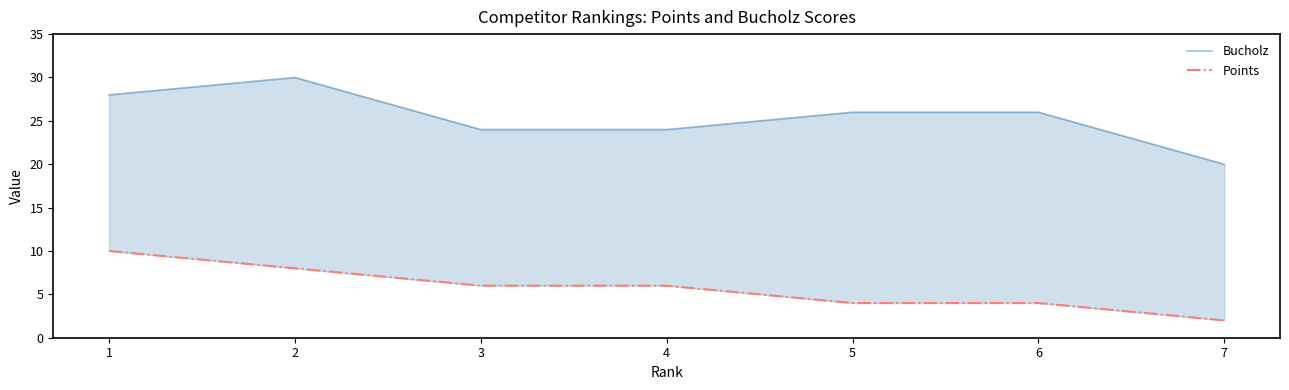

Is the value of Bucholz at 2 greater than the value of Points at 3?

Yes